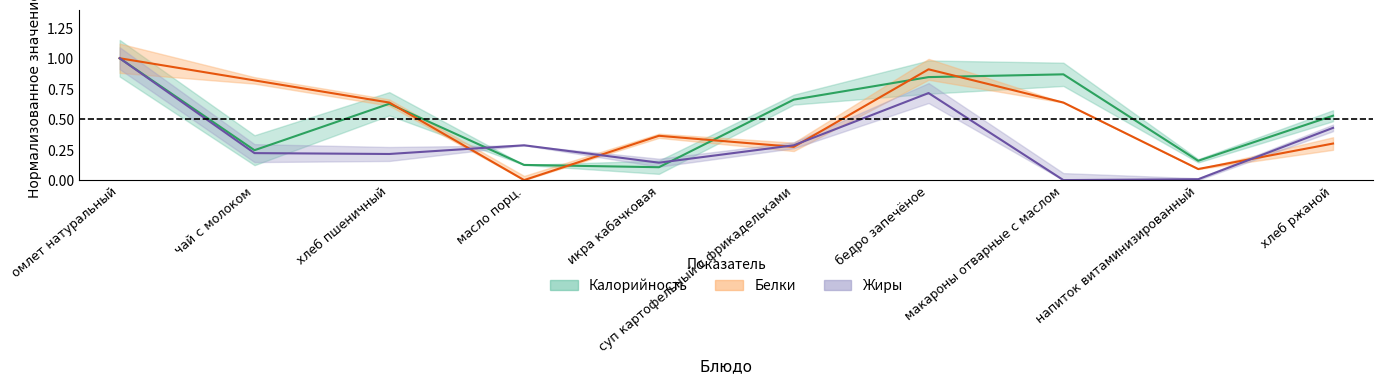

At how many categories does at least one series exceed 0?

10